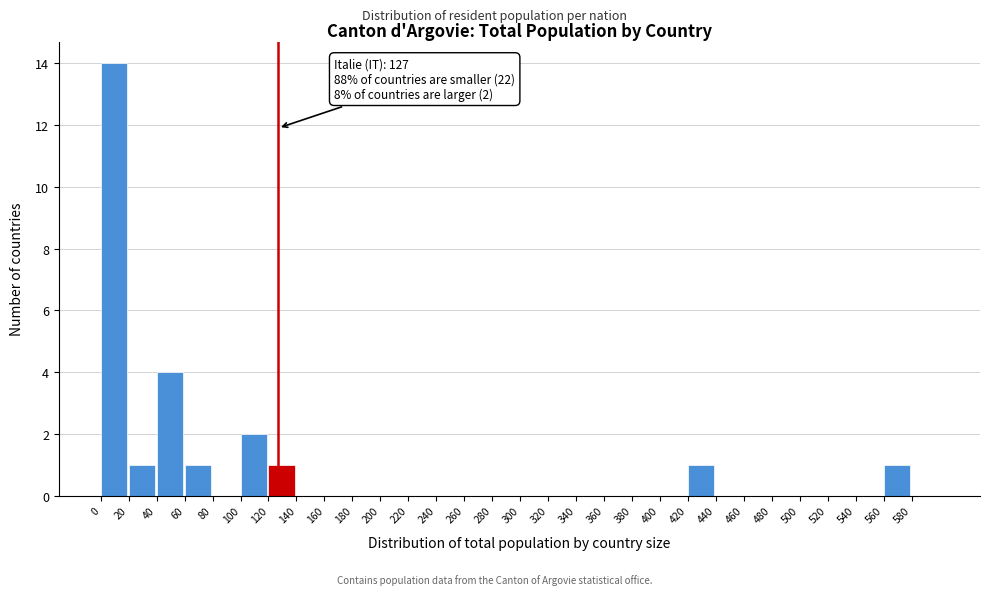

Over which range of the x-axis is the bar tallest?

0 to 20